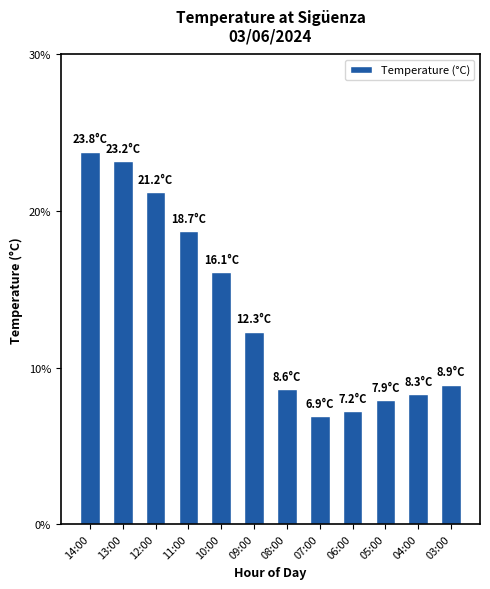

Is it true that the value at 13:00 is 23.2?

True